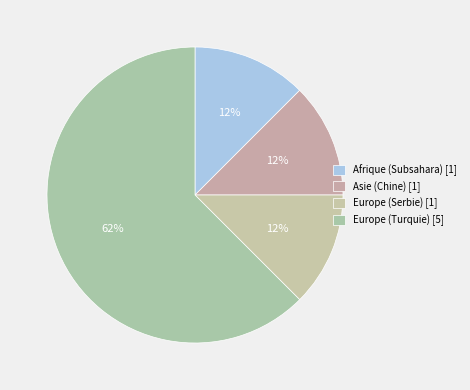

Is it true that Europe (Serbie) is 12% of the pie?

True